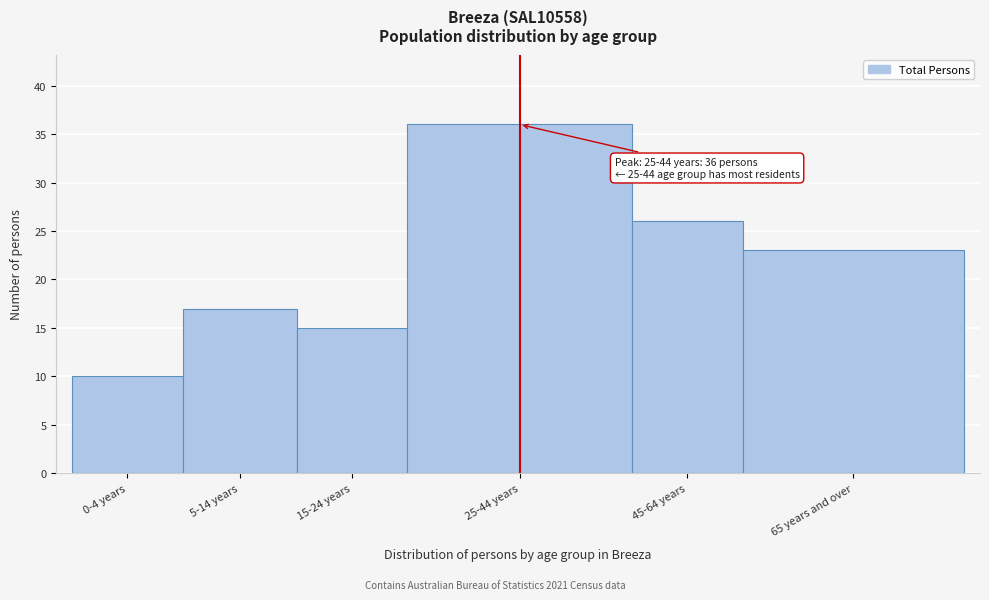

Reading right to left, list all the values displayed in this chart.

65 years and over=23	45-64 years=26	25-44 years=36	15-24 years=15	5-14 years=17	0-4 years=10